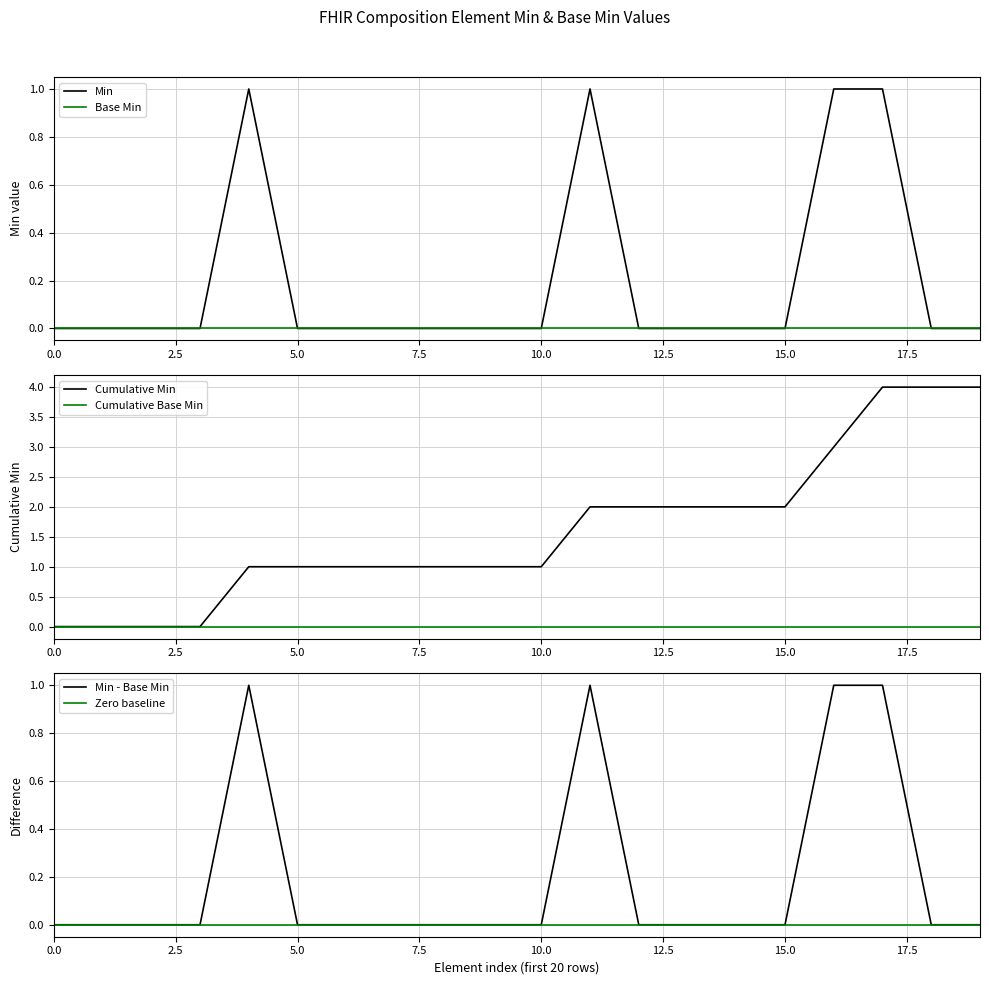

The Cumulative Min series shows 0 at 2.5. True or false?

True